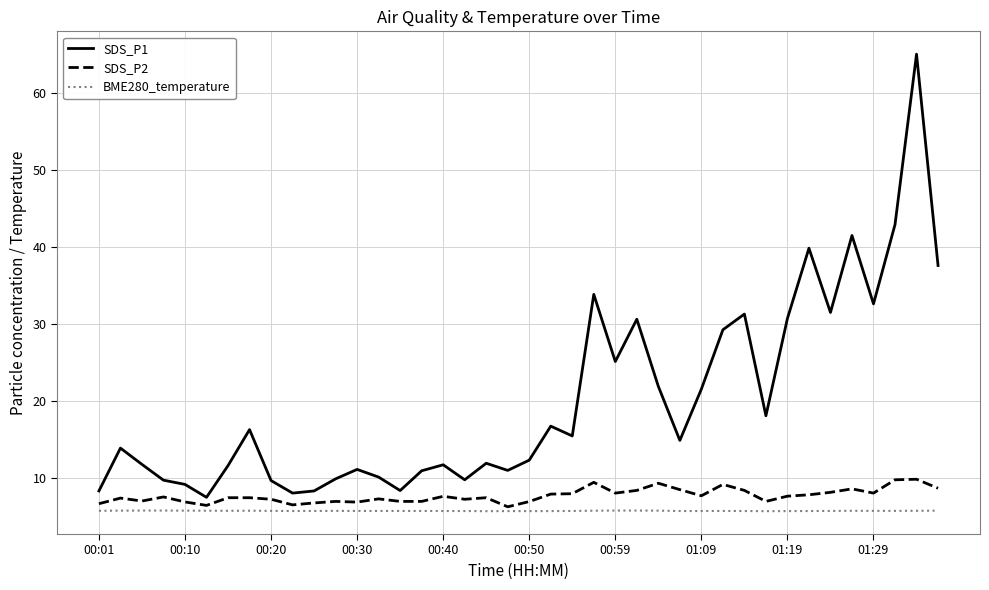

Does the chart display data point markers on the line(s)?

No